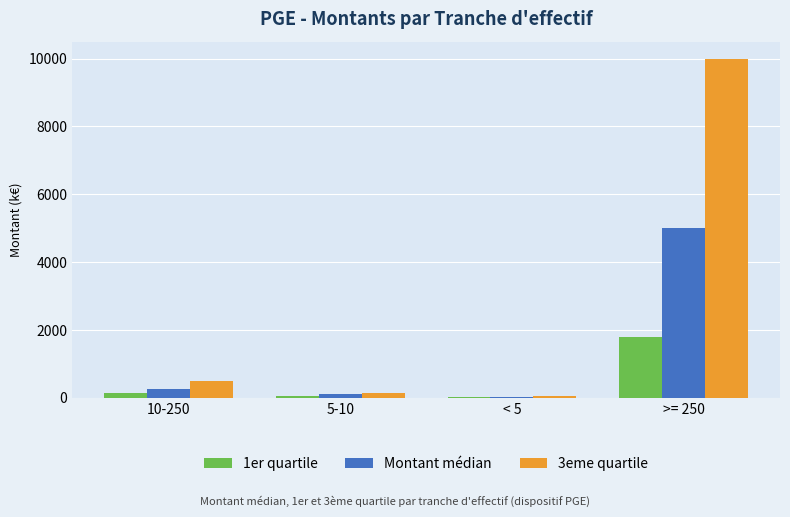

Between 10-250 and 5-10, which series saw the biggest shift?

3eme quartile